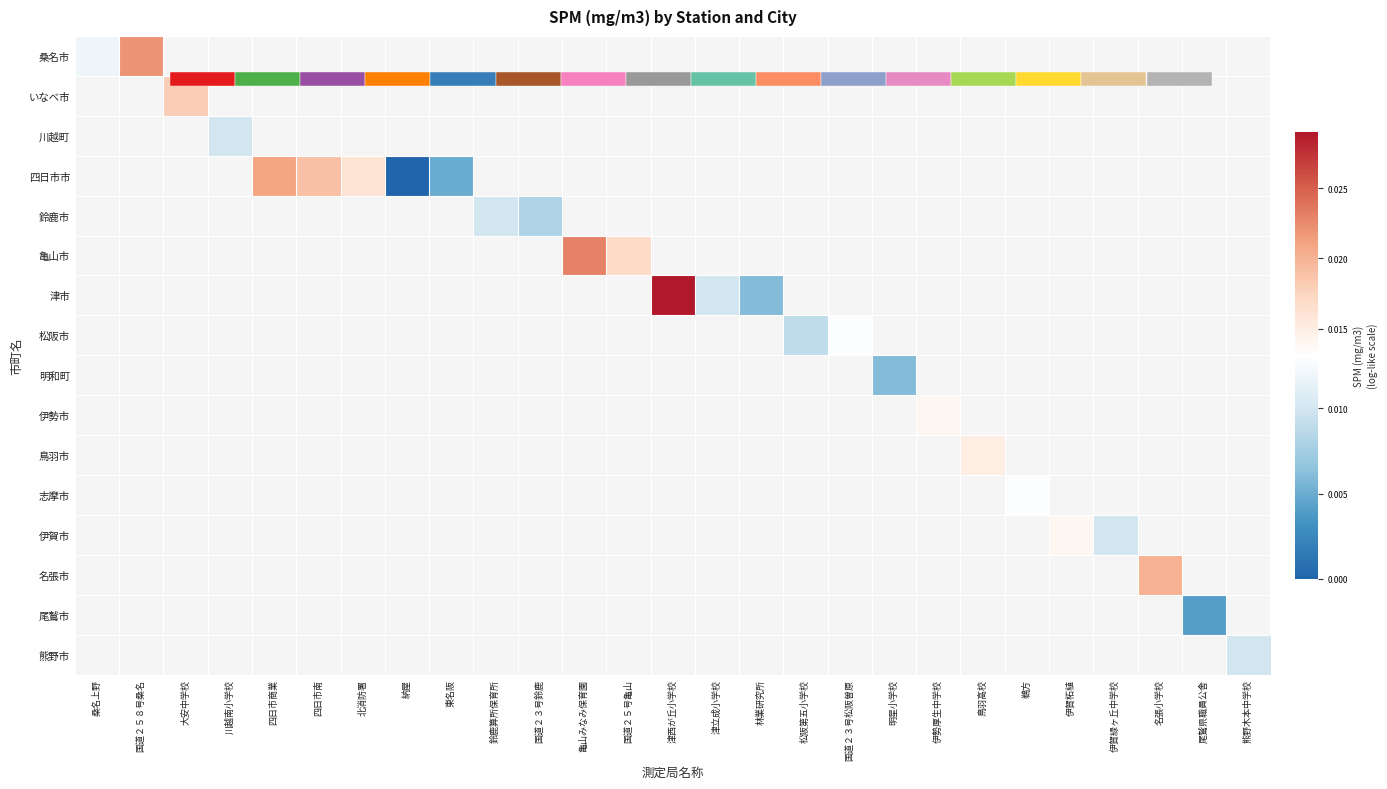

How many series are shown in this chart?

16